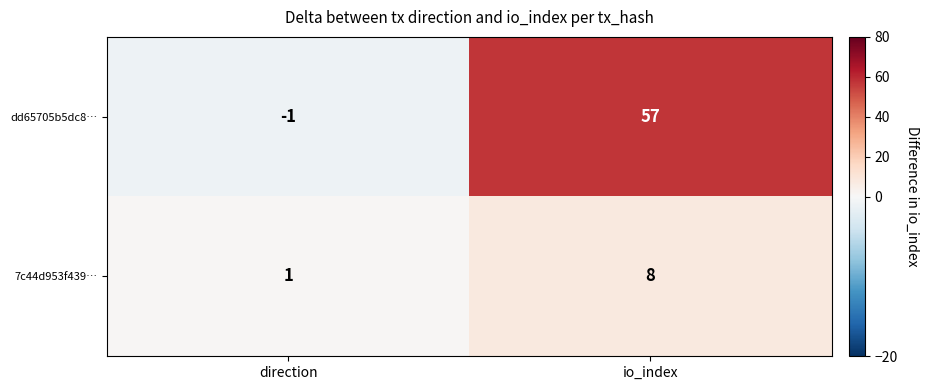

What is the total value across all series at io_index?

65